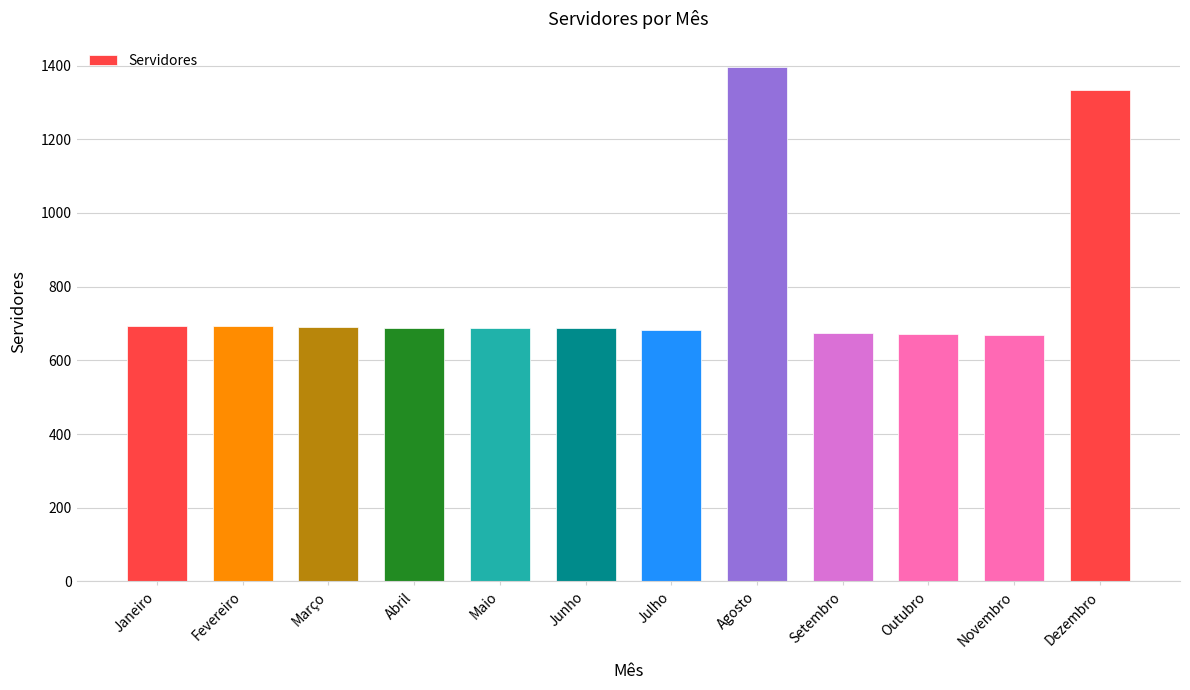

What is the change in value from Março to Dezembro?

+642